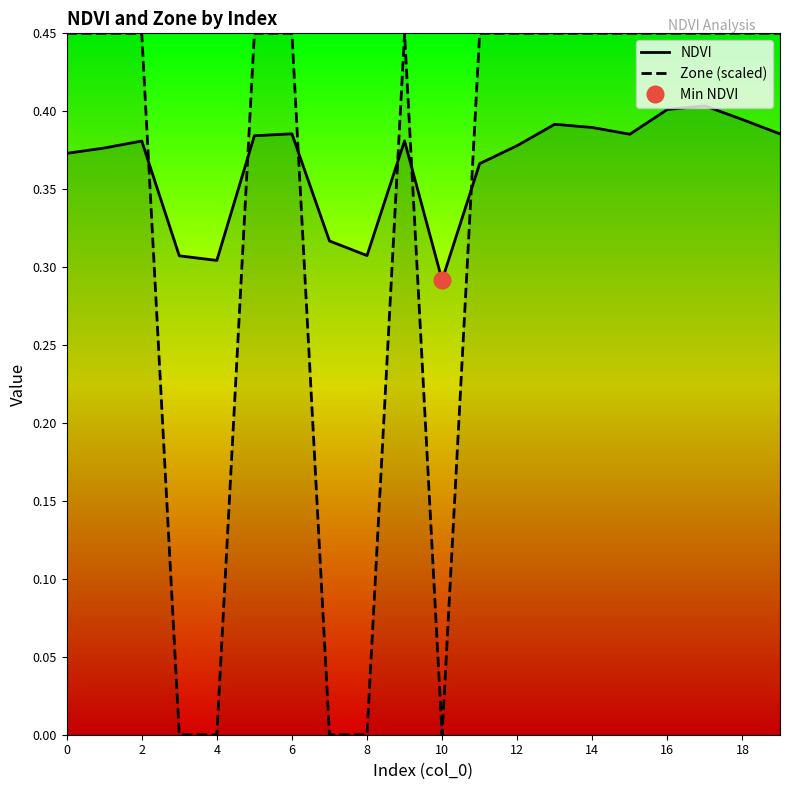

What is the sum of the NDVI values at 0 and 12?

0.8